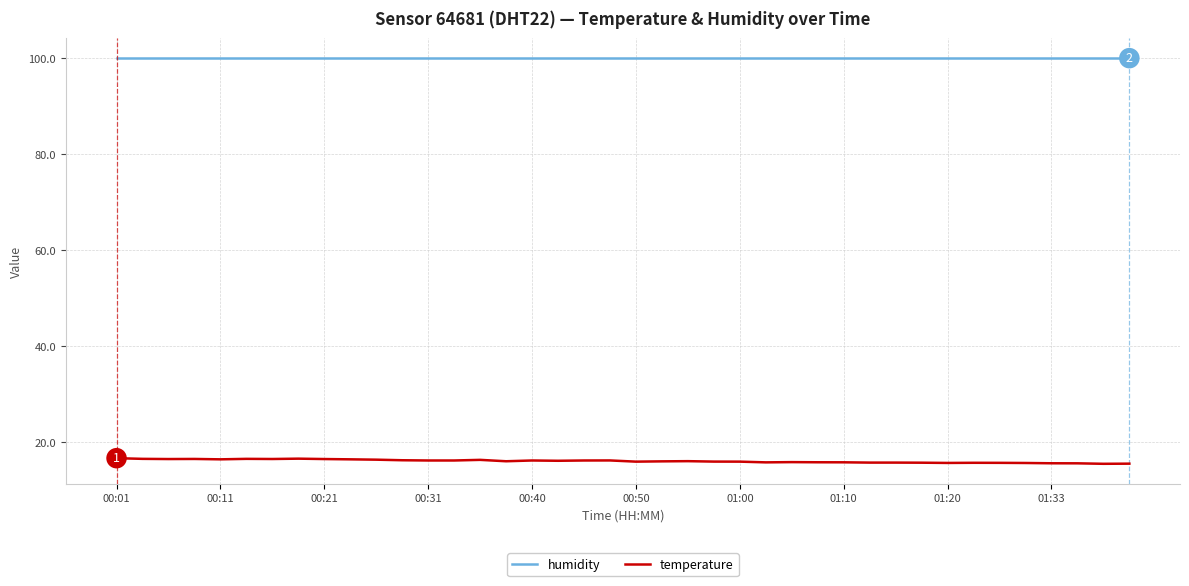

List the series in order of their overall mean, lowest first.

temperature, humidity